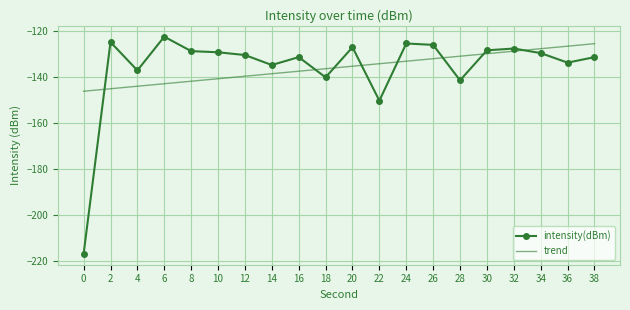

True or false: the data shows -70.4 at 16.

False